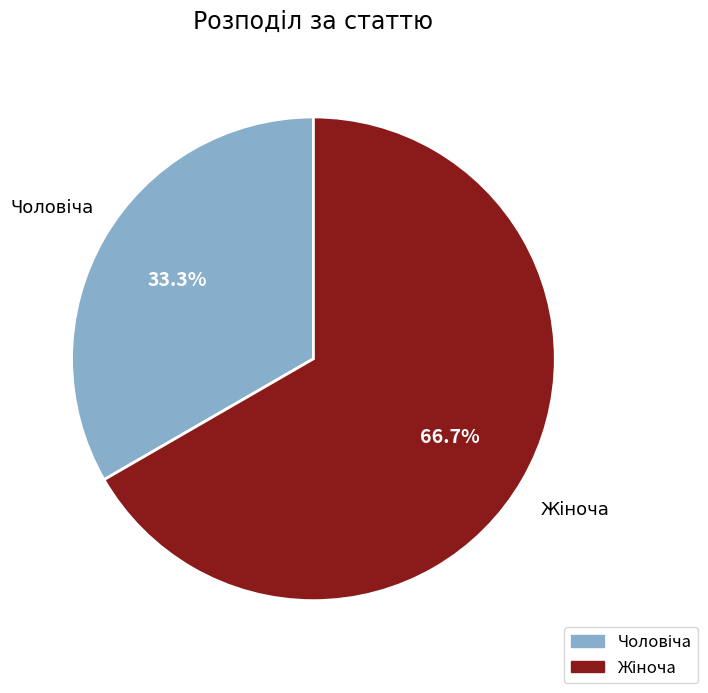

Which has a higher value, Чоловіча or Жіноча?

Жіноча